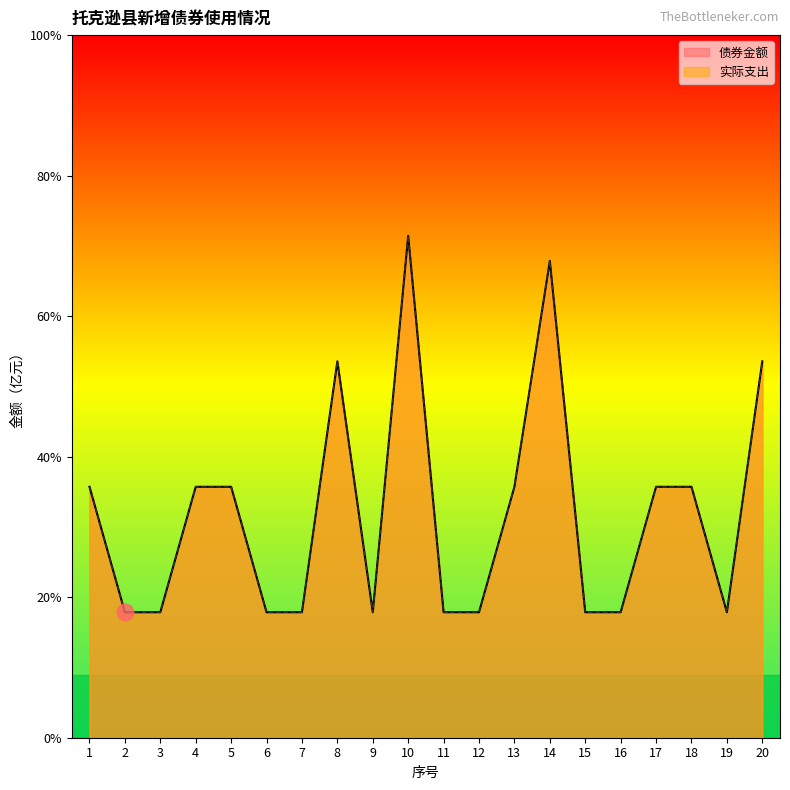

Between 3 and 9, which is larger?

3